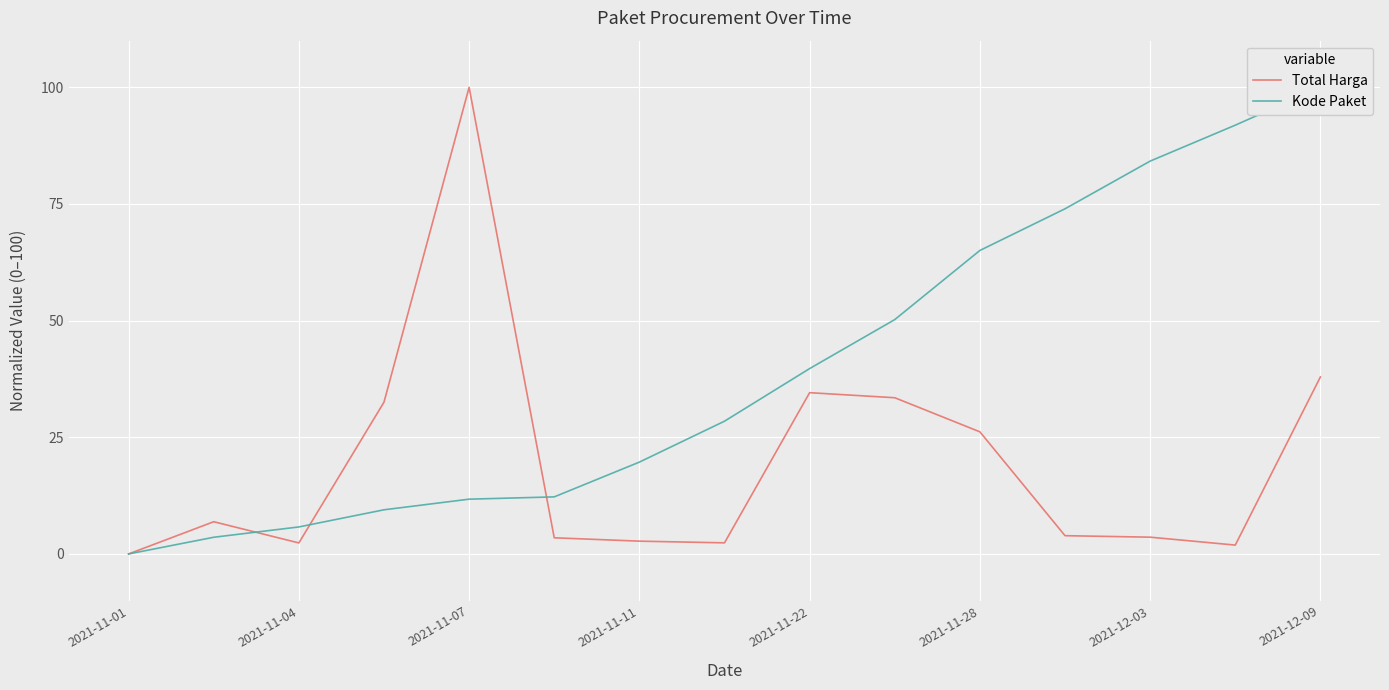

At which category does the chart reach its minimum across all series?

2021-11-01